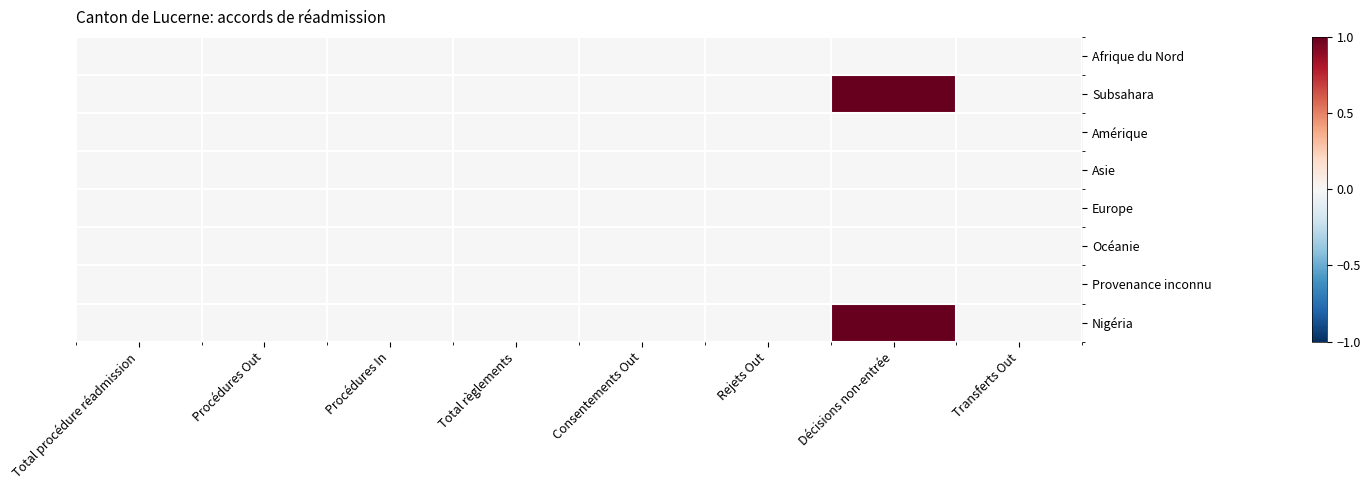

Reading left to right, transcribe all the data shown in this chart.

Afrique du Nord: Total procédure réadmission=0	Procédures Out=0	Procédures In=0	Total règlements=0	Consentements Out=0	Rejets Out=0	Décisions non-entrée=0	Transferts Out=0
Subsahara: Total procédure réadmission=0	Procédures Out=0	Procédures In=0	Total règlements=0	Consentements Out=0	Rejets Out=0	Décisions non-entrée=1	Transferts Out=0
Amérique: Total procédure réadmission=0	Procédures Out=0	Procédures In=0	Total règlements=0	Consentements Out=0	Rejets Out=0	Décisions non-entrée=0	Transferts Out=0
Asie: Total procédure réadmission=0	Procédures Out=0	Procédures In=0	Total règlements=0	Consentements Out=0	Rejets Out=0	Décisions non-entrée=0	Transferts Out=0
Europe: Total procédure réadmission=0	Procédures Out=0	Procédures In=0	Total règlements=0	Consentements Out=0	Rejets Out=0	Décisions non-entrée=0	Transferts Out=0
Océanie: Total procédure réadmission=0	Procédures Out=0	Procédures In=0	Total règlements=0	Consentements Out=0	Rejets Out=0	Décisions non-entrée=0	Transferts Out=0
Provenance inconnu: Total procédure réadmission=0	Procédures Out=0	Procédures In=0	Total règlements=0	Consentements Out=0	Rejets Out=0	Décisions non-entrée=0	Transferts Out=0
Nigéria: Total procédure réadmission=0	Procédures Out=0	Procédures In=0	Total règlements=0	Consentements Out=0	Rejets Out=0	Décisions non-entrée=1	Transferts Out=0